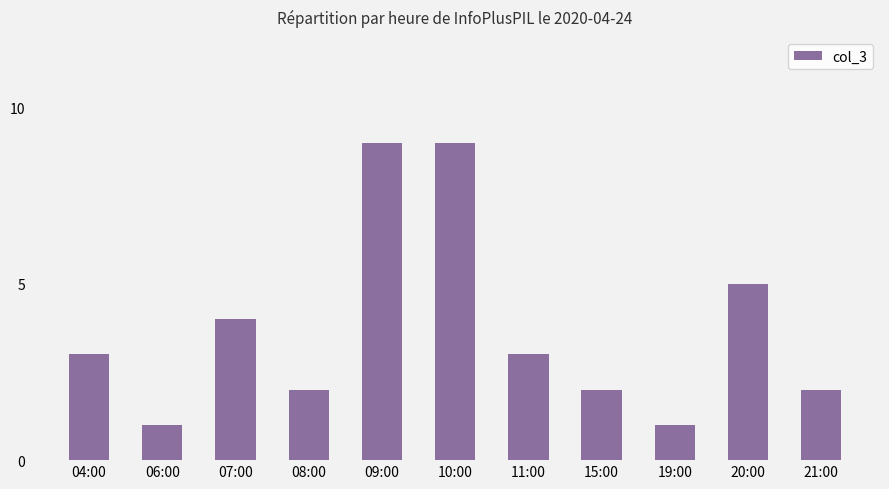

What is the value of the 11th bar from the left?

2